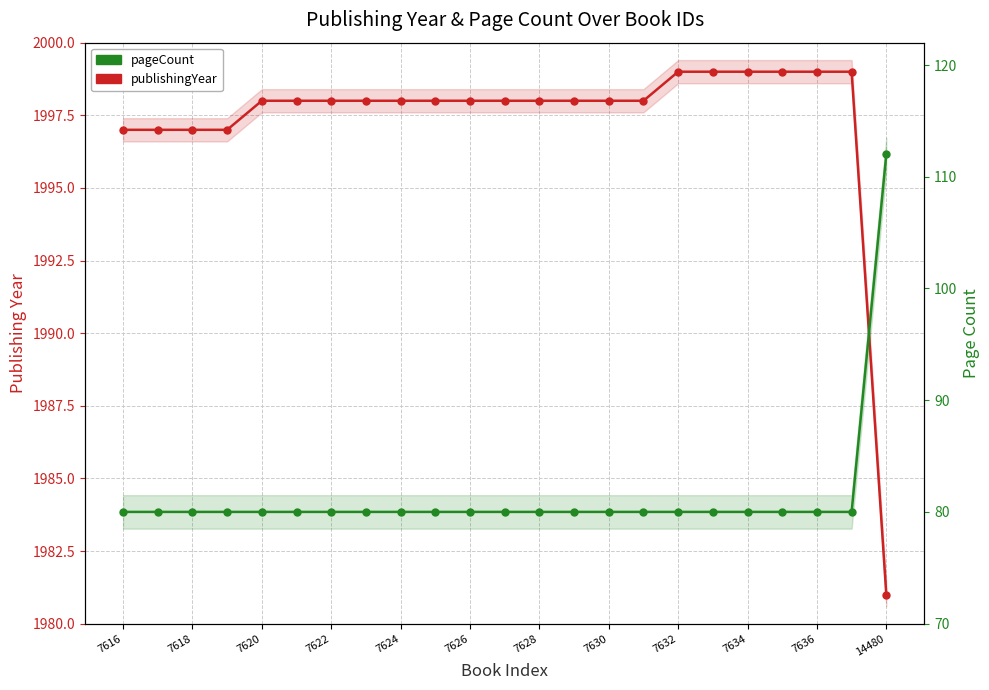

How many lines are shown in the chart?

2